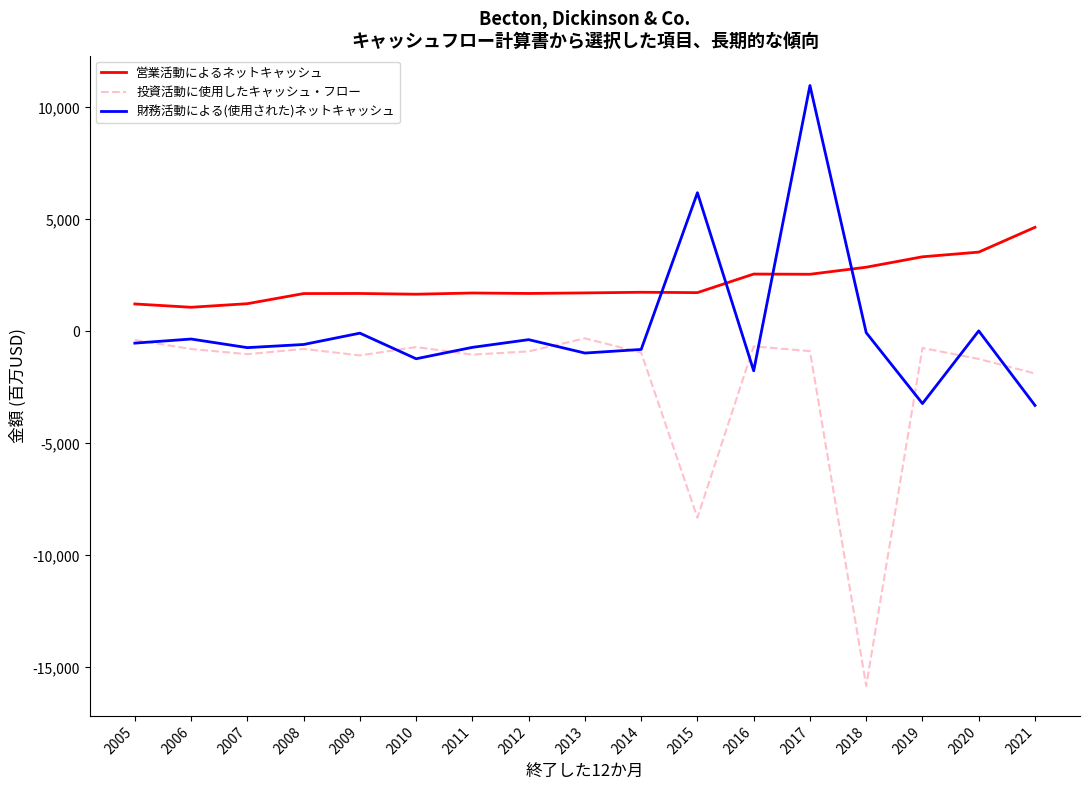

Which series has the largest total across all categories?

営業活動によるネットキャッシュ